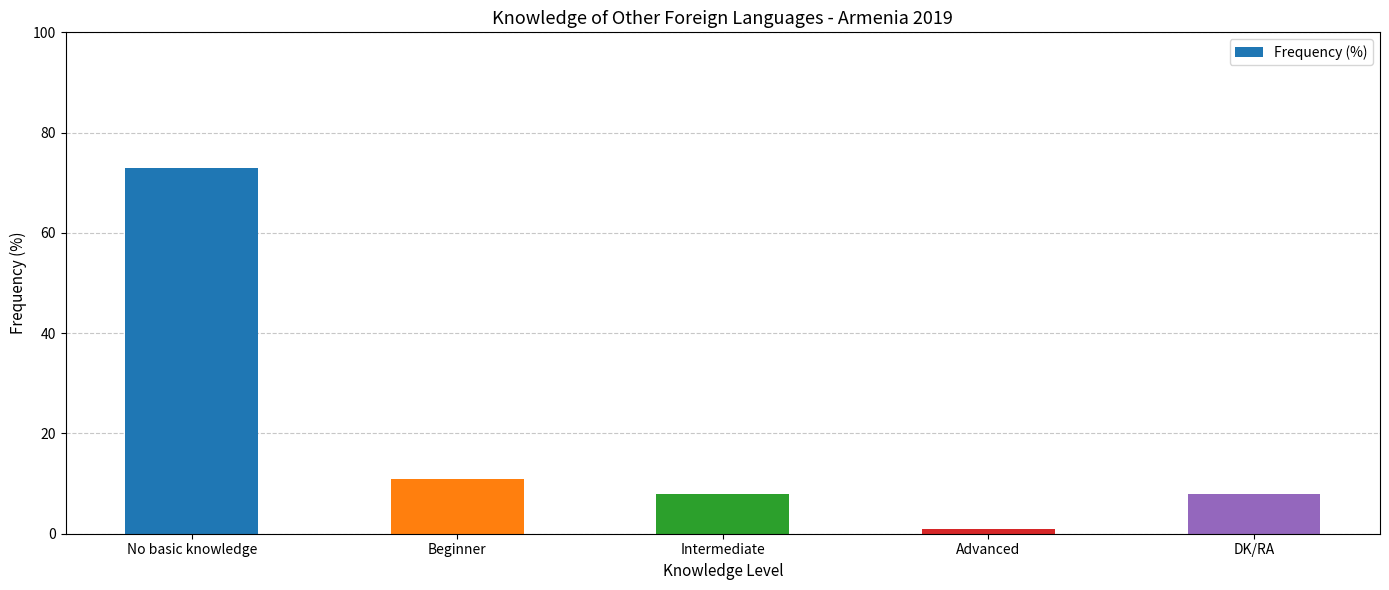

True or false: the data shows 6 at Beginner.

False